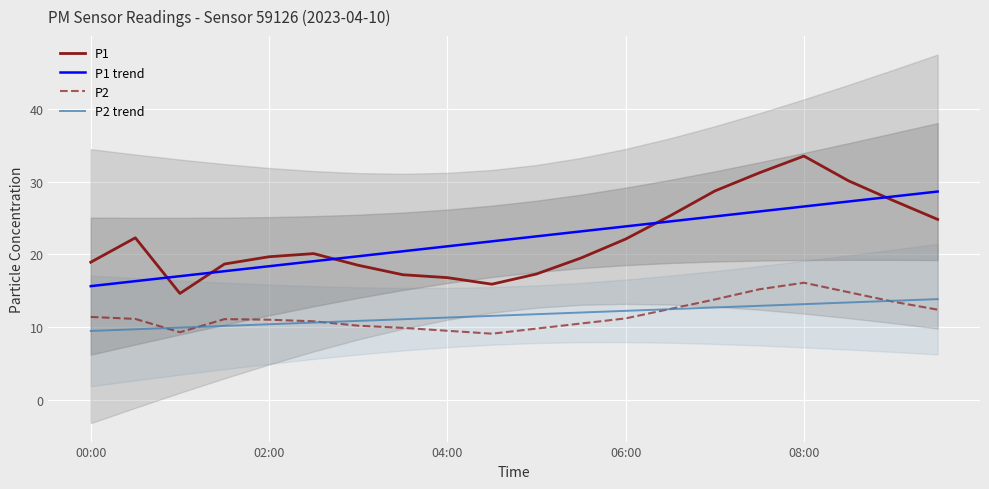

True or false: P1 and P2 trend intersect in this chart.

False